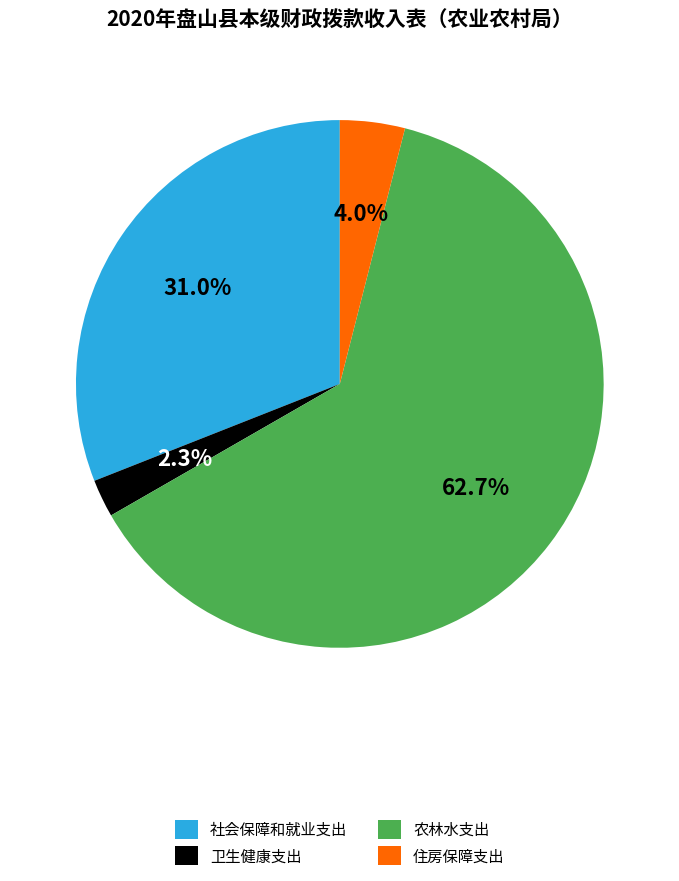

What percentage do 农林水支出 and 卫生健康支出 together represent?

65.0%